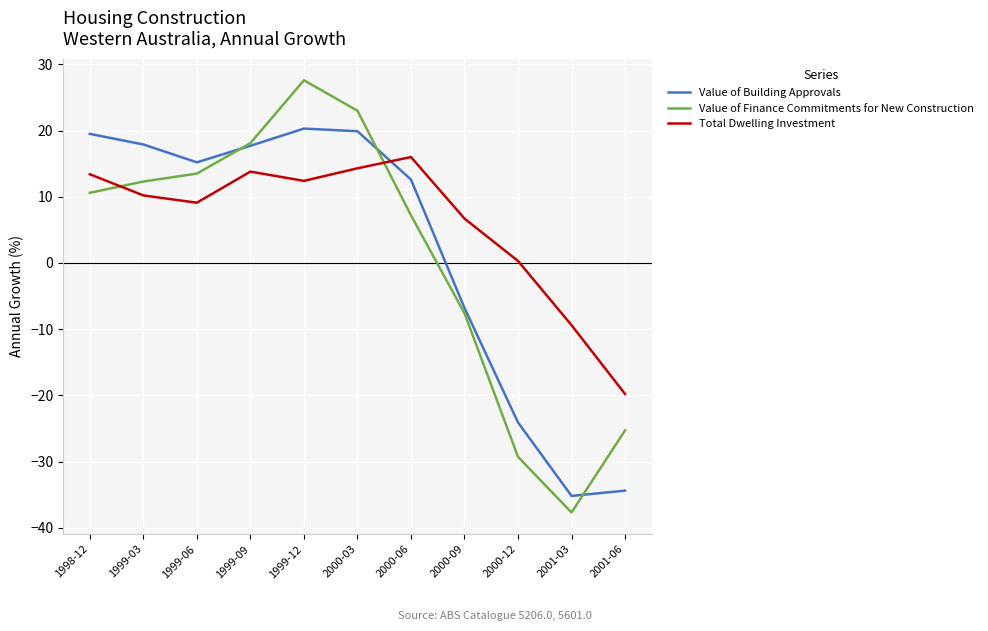

Rank the series by their maximum value, from highest to lowest.

Value of Finance Commitments for New Construction, Value of Building Approvals, Total Dwelling Investment